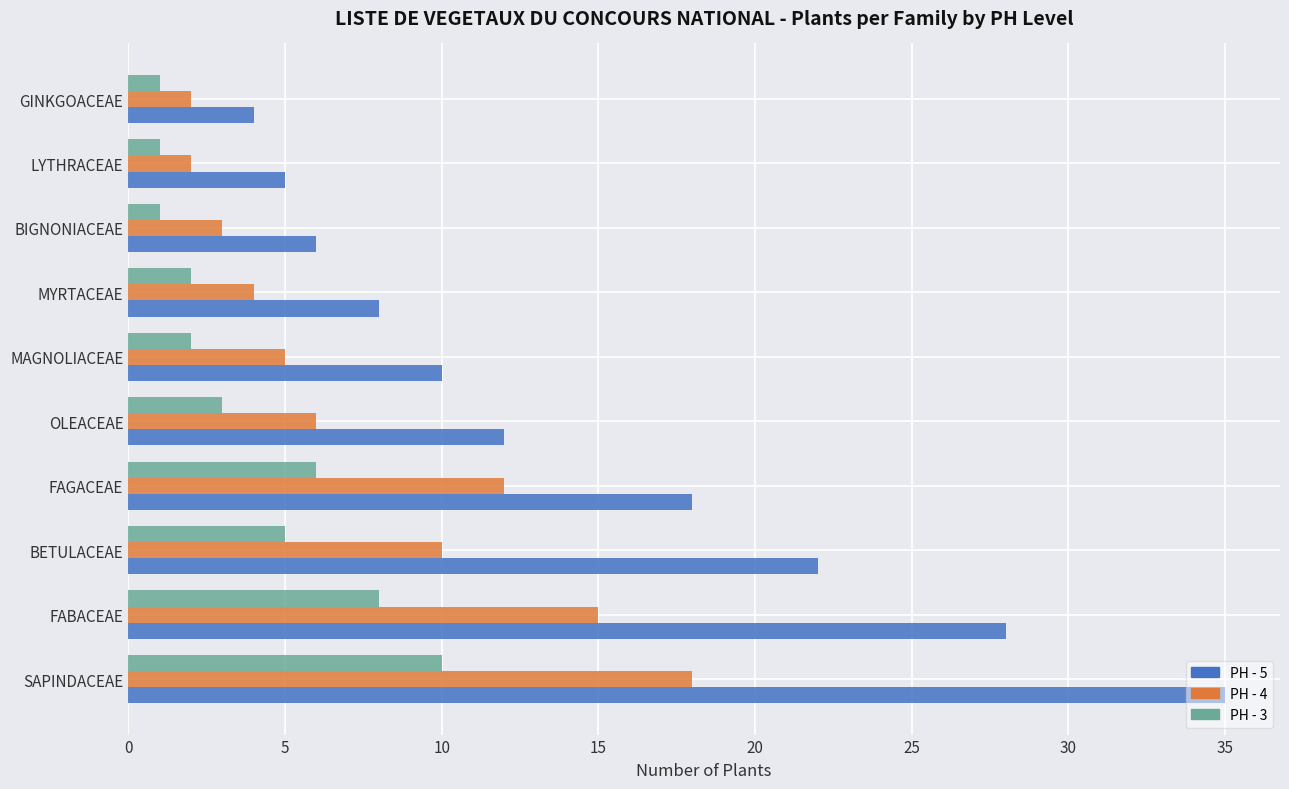

Which category has the highest value in the PH - 4 series?

SAPINDACEAE